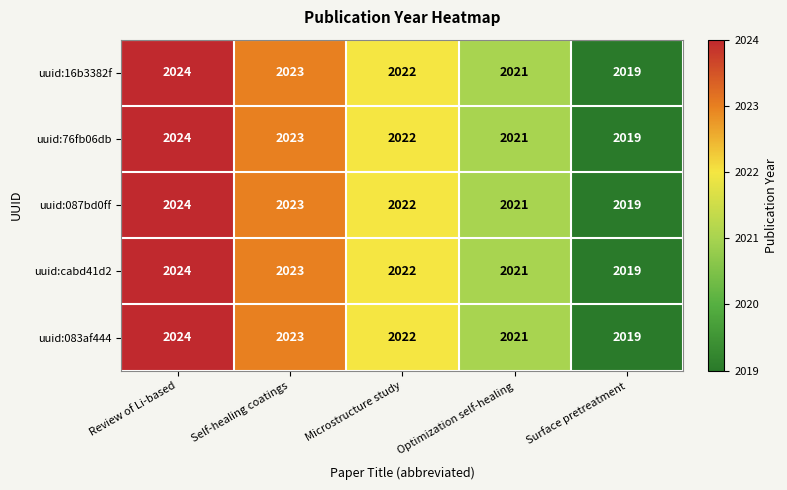

Reading right to left, what are all the values shown in this chart?

uuid:16b3382f: 2019	2021	2022	2023	2024
uuid:76fb06db: 2019	2021	2022	2023	2024
uuid:087bd0ff: 2019	2021	2022	2023	2024
uuid:cabd41d2: 2019	2021	2022	2023	2024
uuid:083af444: 2019	2021	2022	2023	2024